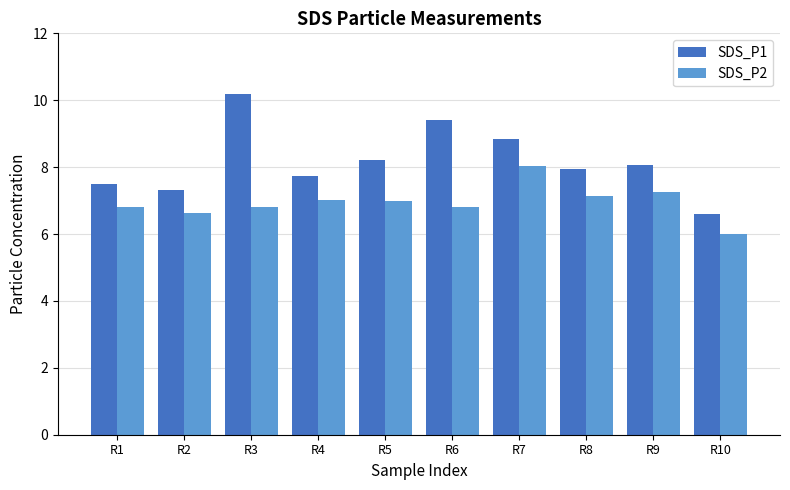

What are all the series names shown in the legend?

SDS_P1, SDS_P2